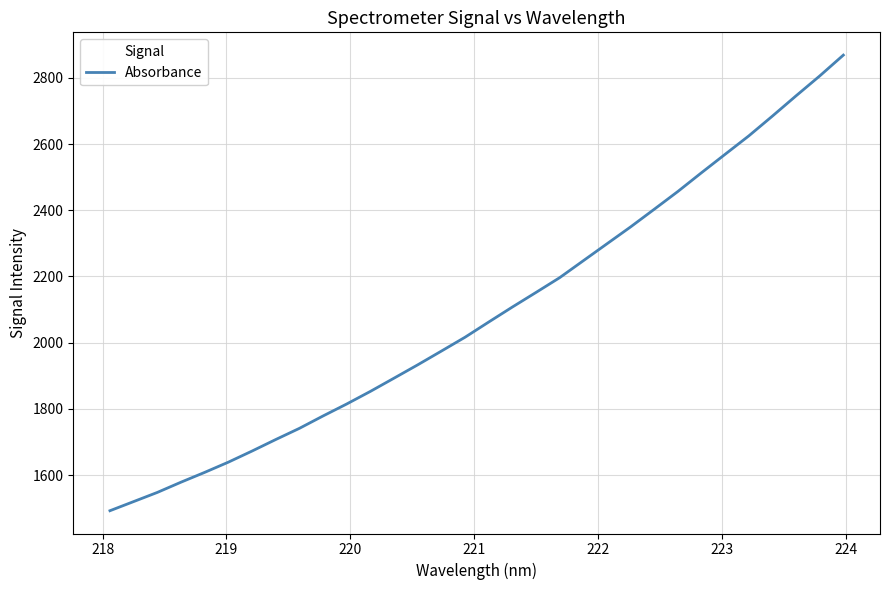

What is the difference between the maximum and minimum values?

1376.4